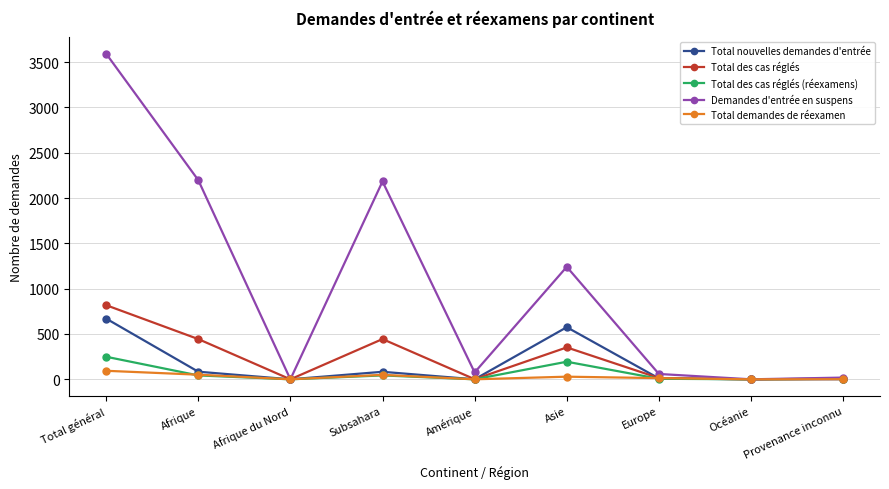

Where is the first local minimum for Total demandes de réexamen?

Afrique du Nord